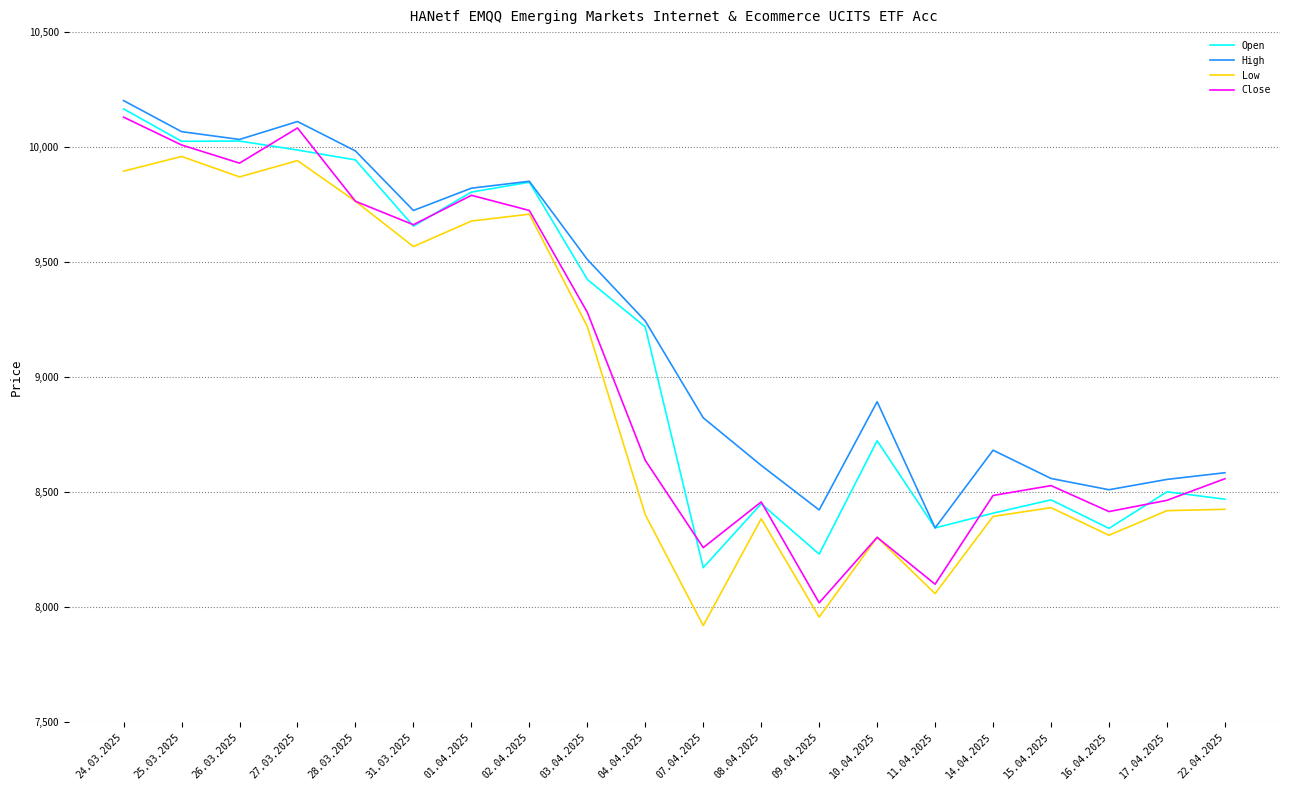

What is the highest value of the High series?

10202